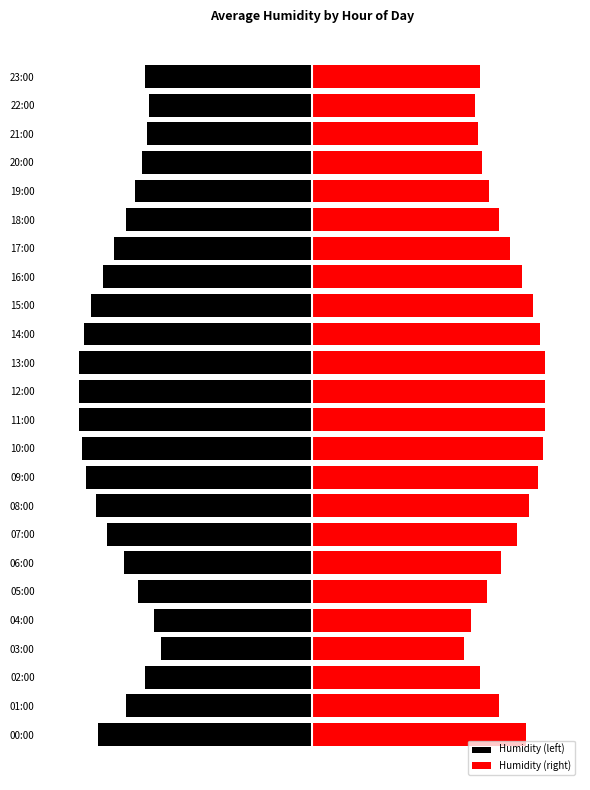

Reading left to right, what are all the values shown in this chart?

Humidity (left): -92	-80	-72	-65	-68	-75	-81	-88	-93	-97	-99	-100	-100	-100	-98	-95	-90	-85	-80	-76	-73	-71	-70	-72
Humidity (right): 92	80	72	65	68	75	81	88	93	97	99	100	100	100	98	95	90	85	80	76	73	71	70	72